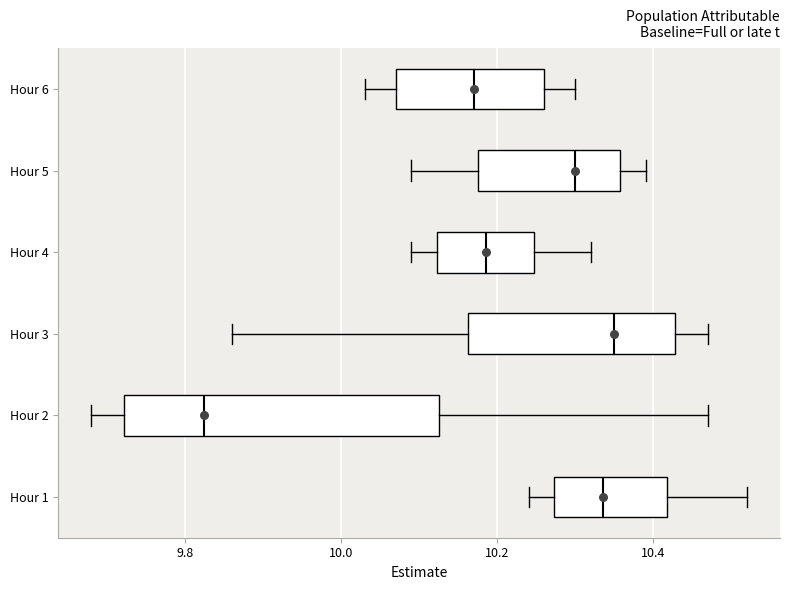

Where does the median line of the box for Hour 1 sit on the x-axis? The values are not printed on the chart, so give them approximately, as read against the axis.

10.34